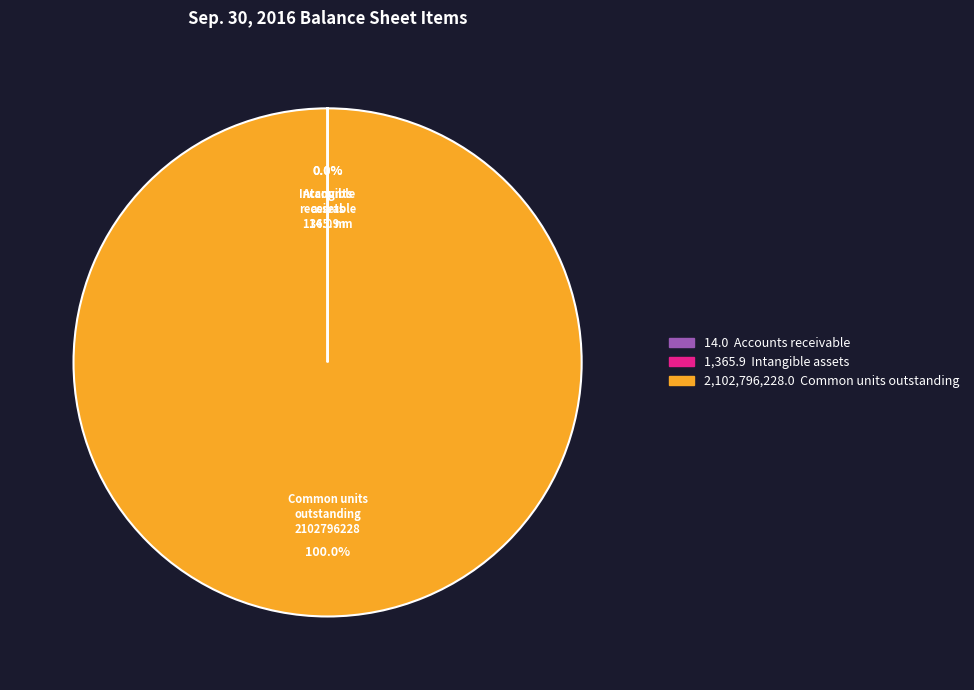

Which category has the biggest portion of the pie?

Common units outstanding